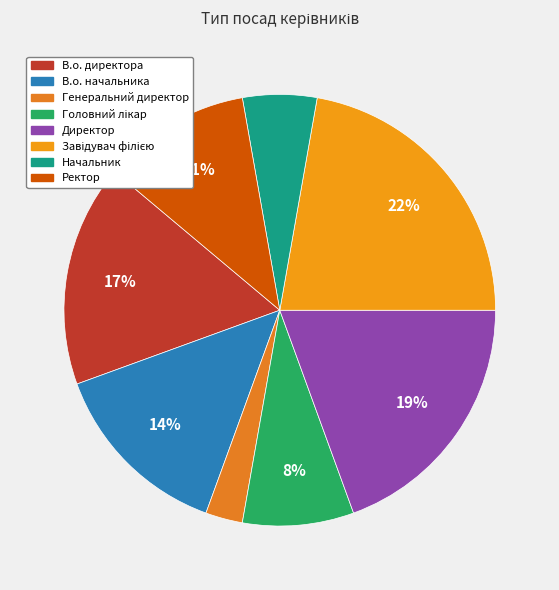

Count the number of slices in the pie.

8